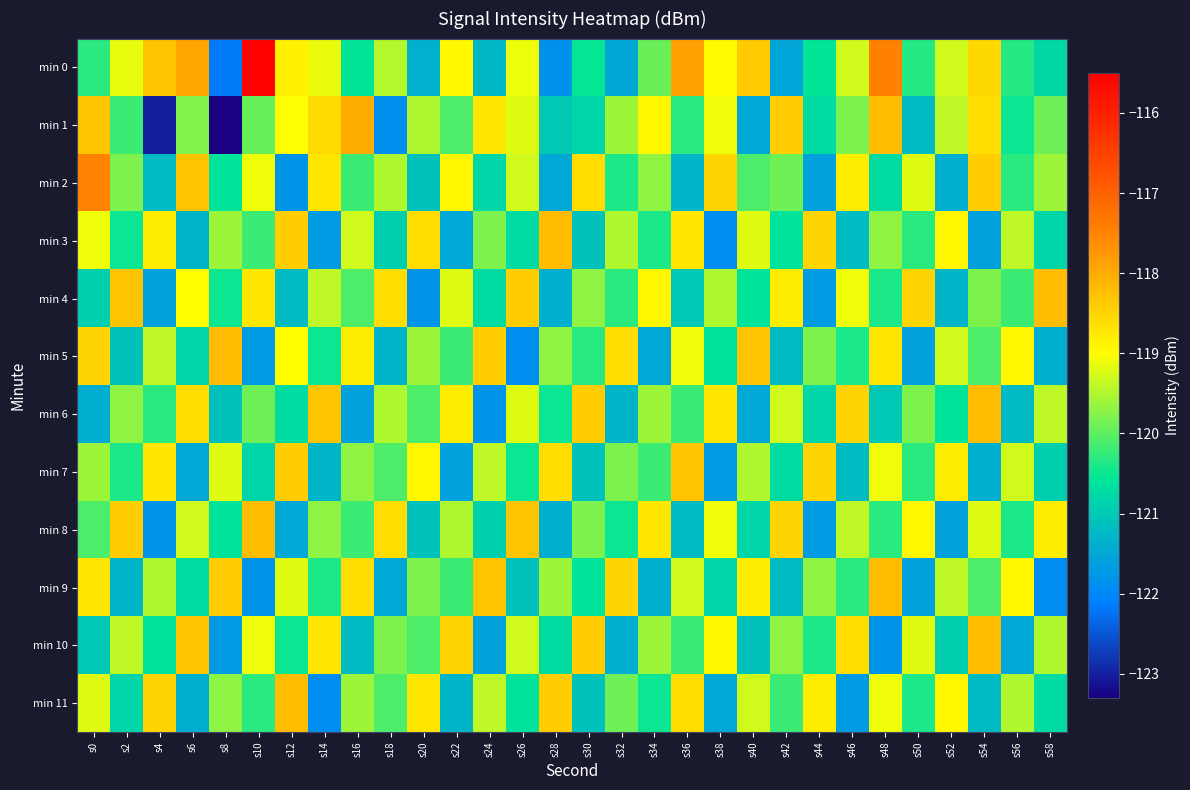

Reading right to left, transcribe all the data shown in this chart.

min 0: s58=-120.8	s56=-120.3	s54=-118.5	s52=-119.3	s50=-120.3	s48=-117.5	s46=-119.3	s44=-120.6	s42=-121.5	s40=-118.4	s38=-119.0	s36=-117.9	s34=-119.9	s32=-121.5	s30=-120.5	s28=-121.8	s26=-119.1	s24=-121.3	s22=-118.9	s20=-121.4	s18=-119.5	s16=-120.6	s14=-119.1	s12=-118.9	s10=-115.6	s8=-122.2	s6=-117.9	s4=-118.3	s2=-119.1	s0=-120.3
min 1: s58=-119.9	s56=-120.5	s54=-118.6	s52=-119.4	s50=-121.2	s48=-118.2	s46=-119.8	s44=-120.7	s42=-118.4	s40=-121.5	s38=-119.1	s36=-120.3	s34=-118.9	s32=-119.6	s30=-120.8	s28=-121.0	s26=-119.2	s24=-118.7	s22=-120.1	s20=-119.5	s18=-121.9	s16=-118.0	s14=-118.6	s12=-119.0	s10=-119.9	s8=-123.3	s6=-119.8	s4=-123.0	s2=-120.2	s0=-118.3
min 2: s58=-119.6	s56=-120.3	s54=-118.4	s52=-121.4	s50=-119.2	s48=-120.7	s46=-118.8	s44=-121.6	s42=-119.9	s40=-120.1	s38=-118.5	s36=-121.3	s34=-119.7	s32=-120.4	s30=-118.6	s28=-121.5	s26=-119.3	s24=-120.8	s22=-118.9	s20=-121.1	s18=-119.5	s16=-120.2	s14=-118.7	s12=-121.8	s10=-119.1	s8=-120.6	s6=-118.3	s4=-121.2	s2=-119.8	s0=-117.5
min 3: s58=-120.8	s56=-119.4	s54=-121.6	s52=-118.9	s50=-120.3	s48=-119.7	s46=-121.2	s44=-118.5	s42=-120.6	s40=-119.2	s38=-121.9	s36=-118.7	s34=-120.4	s32=-119.5	s30=-121.1	s28=-118.2	s26=-120.7	s24=-119.8	s22=-121.5	s20=-118.6	s18=-120.9	s16=-119.3	s14=-121.7	s12=-118.4	s10=-120.2	s8=-119.6	s6=-121.3	s4=-118.8	s2=-120.5	s0=-119.1
min 4: s58=-118.2	s56=-120.2	s54=-119.8	s52=-121.3	s50=-118.5	s48=-120.4	s46=-119.1	s44=-121.7	s42=-118.8	s40=-120.6	s38=-119.5	s36=-121.0	s34=-118.9	s32=-120.3	s30=-119.7	s28=-121.4	s26=-118.4	s24=-120.7	s22=-119.2	s20=-121.8	s18=-118.6	s16=-120.1	s14=-119.4	s12=-121.2	s10=-118.7	s8=-120.5	s6=-119.0	s4=-121.6	s2=-118.3	s0=-120.9
min 5: s58=-121.4	s56=-118.9	s54=-120.1	s52=-119.3	s50=-121.6	s48=-118.7	s46=-120.4	s44=-119.8	s42=-121.2	s40=-118.3	s38=-120.6	s36=-119.1	s34=-121.5	s32=-118.6	s30=-120.3	s28=-119.7	s26=-121.9	s24=-118.4	s22=-120.2	s20=-119.6	s18=-121.3	s16=-118.8	s14=-120.5	s12=-119.0	s10=-121.7	s8=-118.2	s6=-120.8	s4=-119.4	s2=-121.1	s0=-118.5
min 6: s58=-119.4	s56=-121.2	s54=-118.2	s52=-120.6	s50=-119.8	s48=-121.0	s46=-118.5	s44=-120.8	s42=-119.3	s40=-121.5	s38=-118.7	s36=-120.2	s34=-119.6	s32=-121.3	s30=-118.4	s28=-120.5	s26=-119.2	s24=-121.8	s22=-118.8	s20=-120.1	s18=-119.5	s16=-121.6	s14=-118.3	s12=-120.7	s10=-119.9	s8=-121.1	s6=-118.6	s4=-120.3	s2=-119.7	s0=-121.4
min 7: s58=-120.9	s56=-119.3	s54=-121.4	s52=-118.8	s50=-120.3	s48=-119.1	s46=-121.2	s44=-118.5	s42=-120.7	s40=-119.5	s38=-121.7	s36=-118.3	s34=-120.2	s32=-119.8	s30=-121.1	s28=-118.6	s26=-120.5	s24=-119.4	s22=-121.6	s20=-118.9	s18=-120.1	s16=-119.7	s14=-121.3	s12=-118.4	s10=-120.8	s8=-119.2	s6=-121.5	s4=-118.7	s2=-120.4	s0=-119.6
min 8: s58=-118.8	s56=-120.4	s54=-119.2	s52=-121.6	s50=-118.9	s48=-120.3	s46=-119.4	s44=-121.7	s42=-118.5	s40=-120.8	s38=-119.1	s36=-121.2	s34=-118.7	s32=-120.5	s30=-119.8	s28=-121.4	s26=-118.3	s24=-120.9	s22=-119.5	s20=-121.1	s18=-118.6	s16=-120.2	s14=-119.7	s12=-121.5	s10=-118.2	s8=-120.6	s6=-119.3	s4=-121.8	s2=-118.4	s0=-120.1
min 9: s58=-121.9	s56=-118.9	s54=-120.1	s52=-119.4	s50=-121.6	s48=-118.2	s46=-120.3	s44=-119.7	s42=-121.2	s40=-118.8	s38=-120.8	s36=-119.3	s34=-121.4	s32=-118.5	s30=-120.6	s28=-119.6	s26=-121.1	s24=-118.3	s22=-120.2	s20=-119.8	s18=-121.5	s16=-118.6	s14=-120.4	s12=-119.2	s10=-121.8	s8=-118.4	s6=-120.7	s4=-119.5	s2=-121.3	s0=-118.7
min 10: s58=-119.5	s56=-121.5	s54=-118.2	s52=-120.9	s50=-119.2	s48=-121.8	s46=-118.6	s44=-120.4	s42=-119.7	s40=-121.1	s38=-118.9	s36=-120.2	s34=-119.6	s32=-121.4	s30=-118.4	s28=-120.7	s26=-119.3	s24=-121.6	s22=-118.5	s20=-120.1	s18=-119.8	s16=-121.2	s14=-118.7	s12=-120.5	s10=-119.1	s8=-121.7	s6=-118.3	s4=-120.6	s2=-119.4	s0=-121.0
min 11: s58=-120.7	s56=-119.5	s54=-121.2	s52=-118.9	s50=-120.4	s48=-119.1	s46=-121.7	s44=-118.8	s42=-120.2	s40=-119.3	s38=-121.5	s36=-118.6	s34=-120.5	s32=-119.9	s30=-121.1	s28=-118.4	s26=-120.6	s24=-119.4	s22=-121.3	s20=-118.7	s18=-120.1	s16=-119.6	s14=-121.9	s12=-118.2	s10=-120.3	s8=-119.7	s6=-121.4	s4=-118.5	s2=-120.8	s0=-119.2